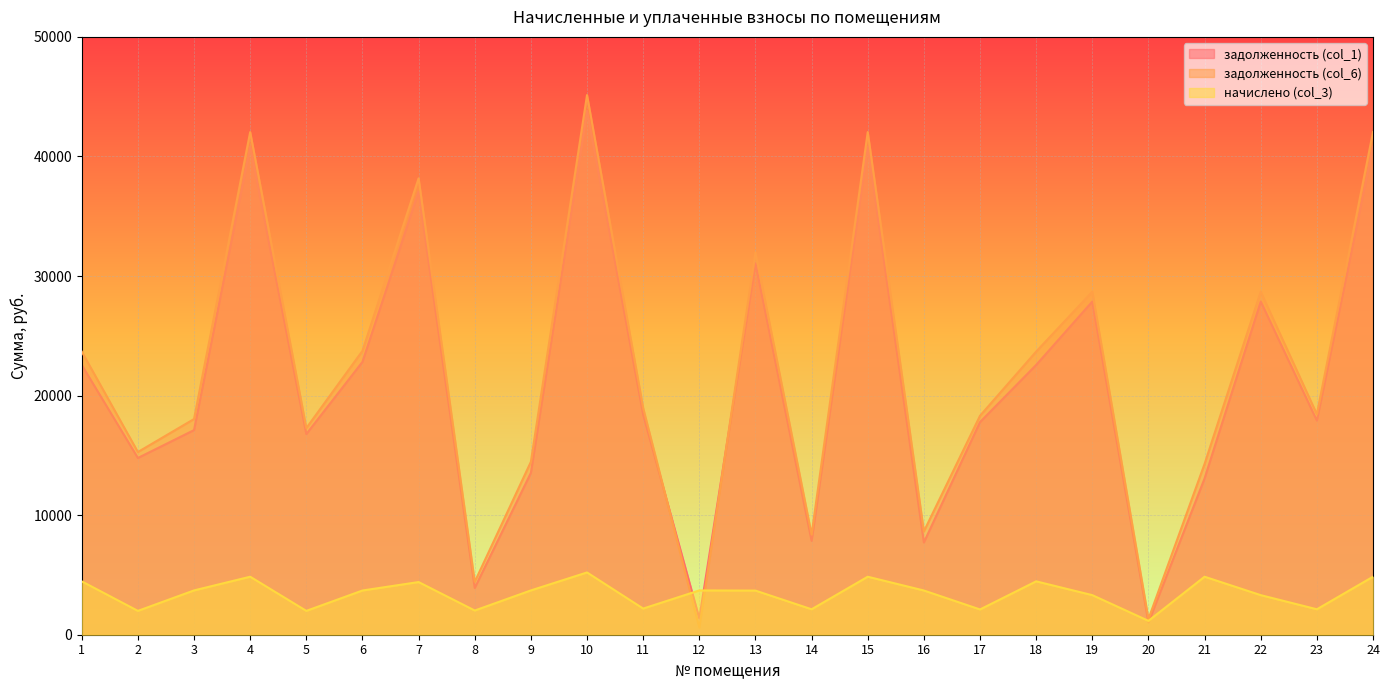

Rank the series at 23 from highest to lowest value.

задолженность (col_6), задолженность (col_1), начислено (col_3)